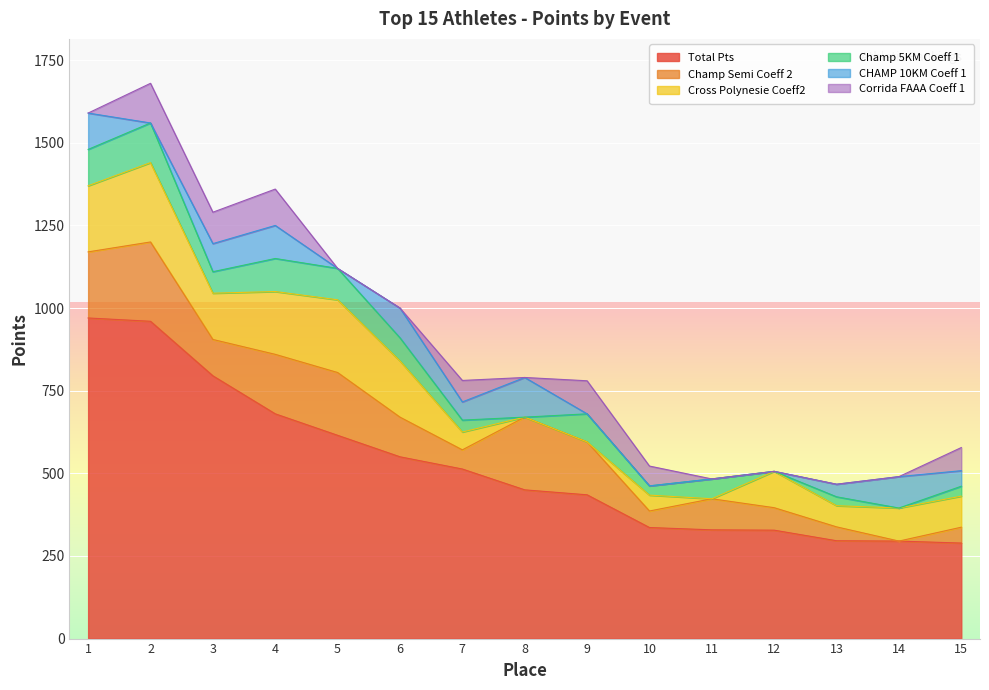

Rank the categories by Corrida FAAA Coeff 1 value from highest to lowest.

2, 4, 9, 3, 15, 7, 10, 1, 5, 6, 8, 11, 12, 13, 14